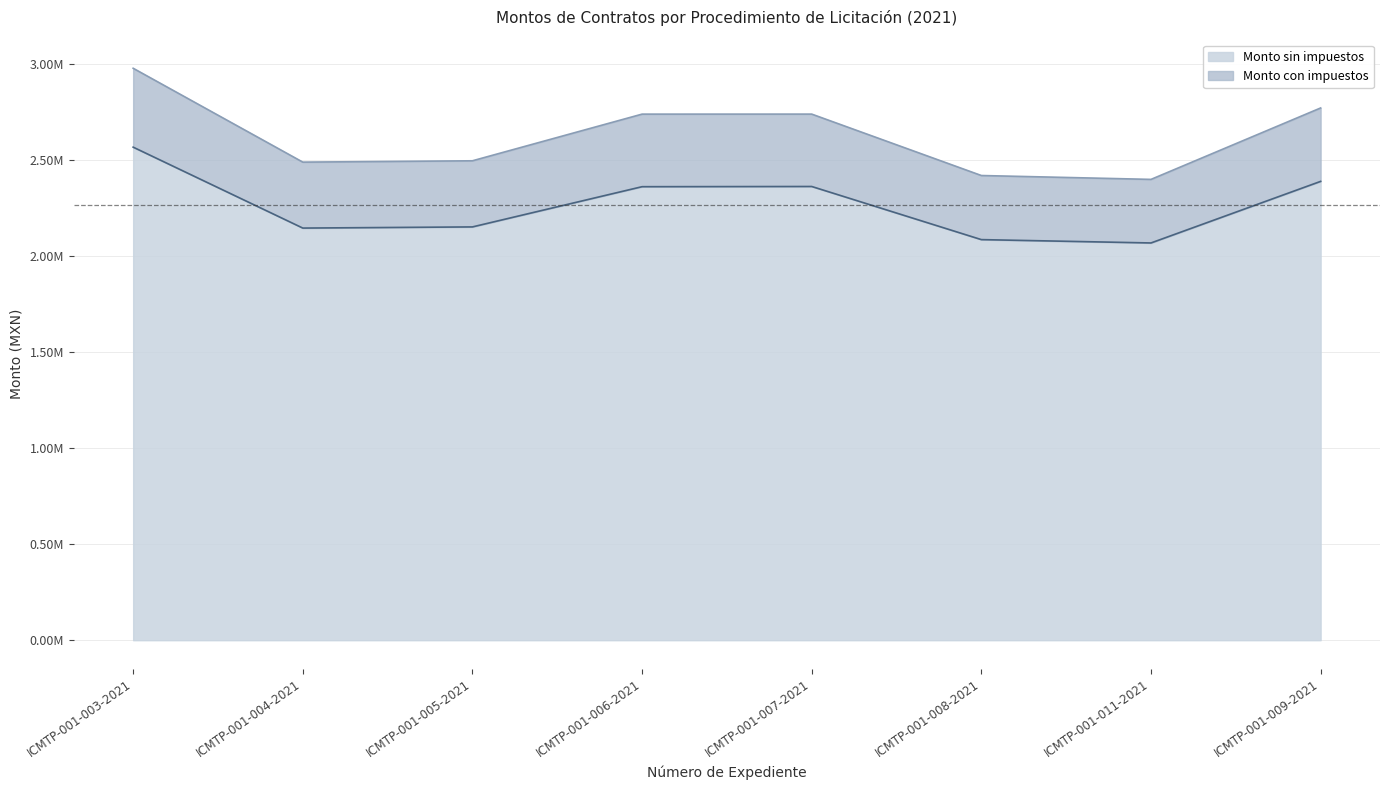

At which category does Monto sin impuestos reach its first local peak?

ICMTP-001-007-2021